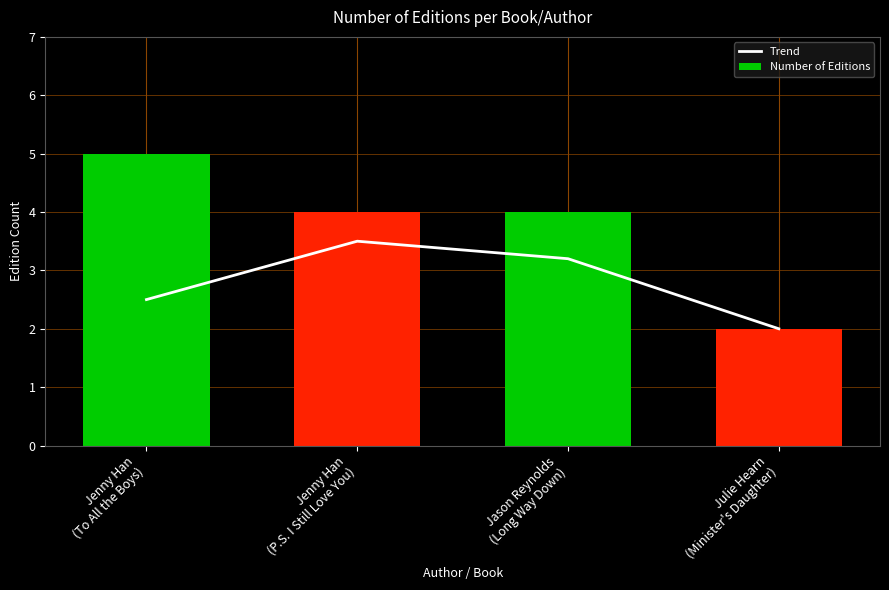

How many series are shown in this chart?

2